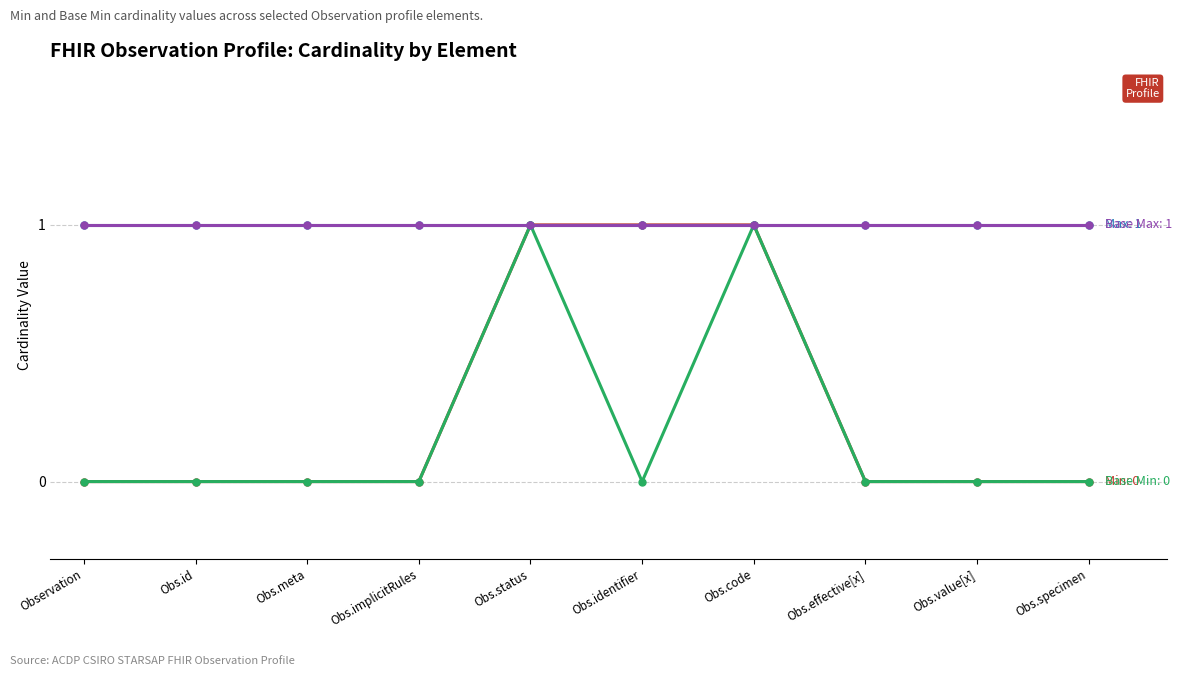

Does the chart have visible grid lines?

Yes